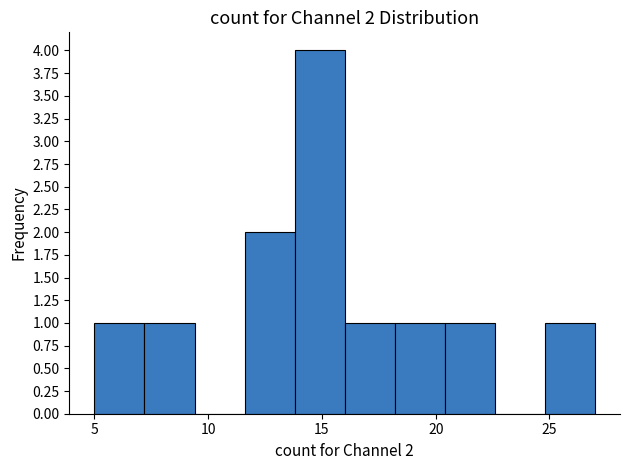

Which range on the x-axis has the tallest bar?

13.8 to 16.0